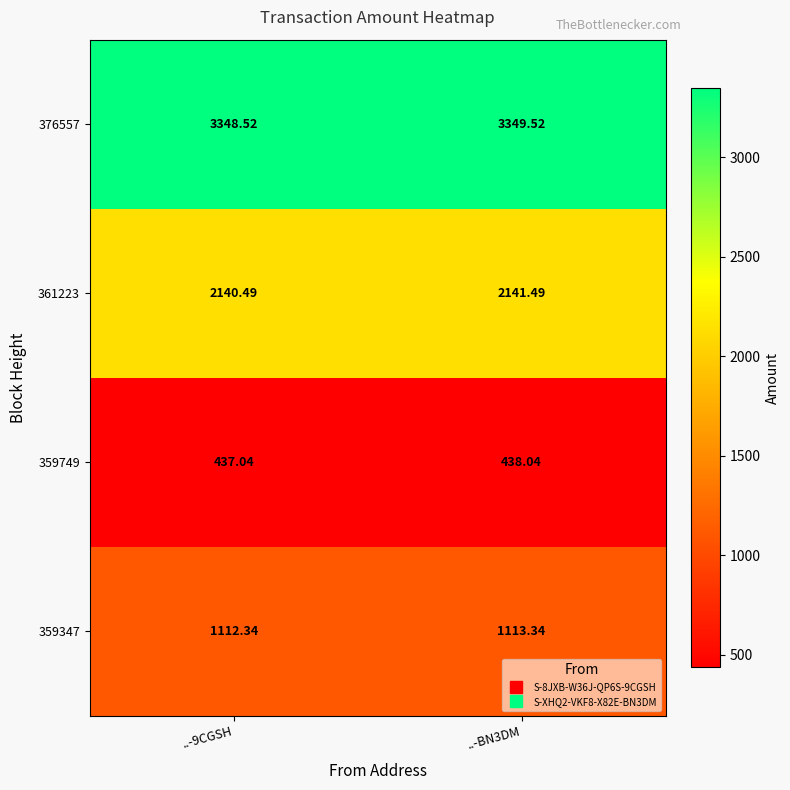

What is the spread (max minus min) of values at ..-9CGSH?

2911.5